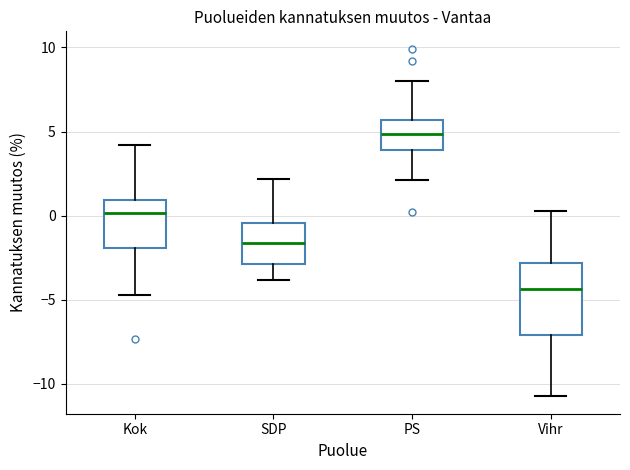

Which box's median line is the lowest?

Vihr